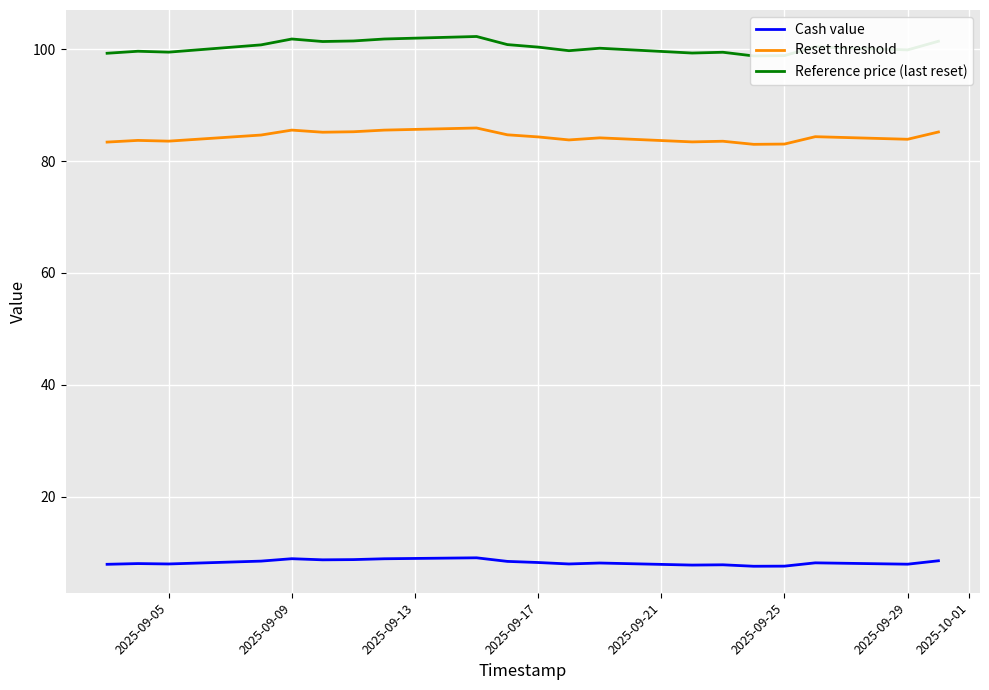

True or false: Cash value and Reset threshold cross at least once.

False